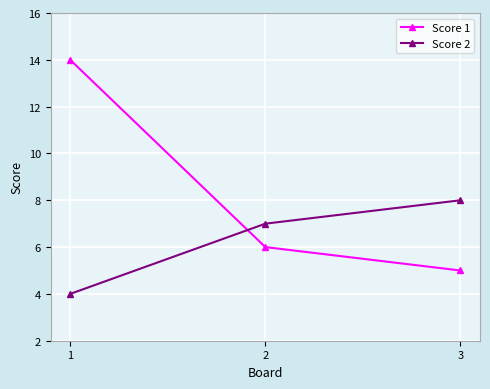

What is the smallest value displayed?

4